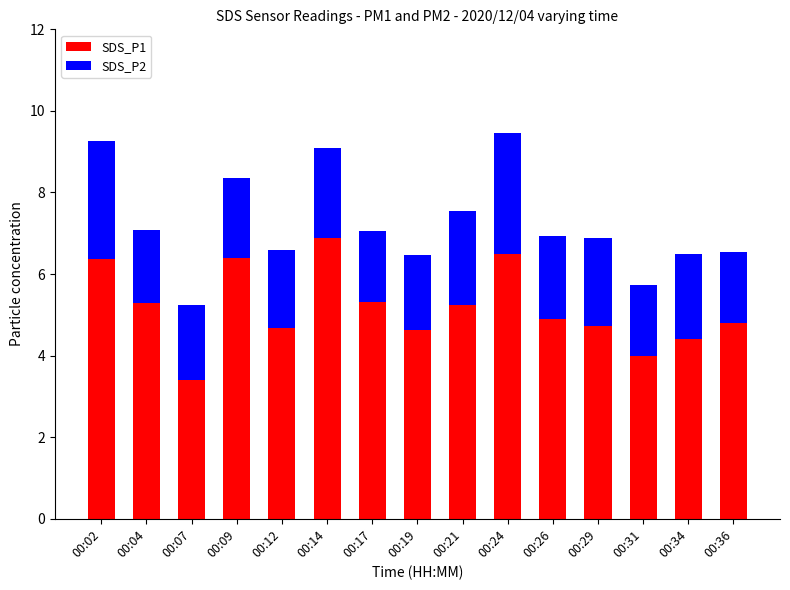

What is the maximum value for SDS_P1?

6.9